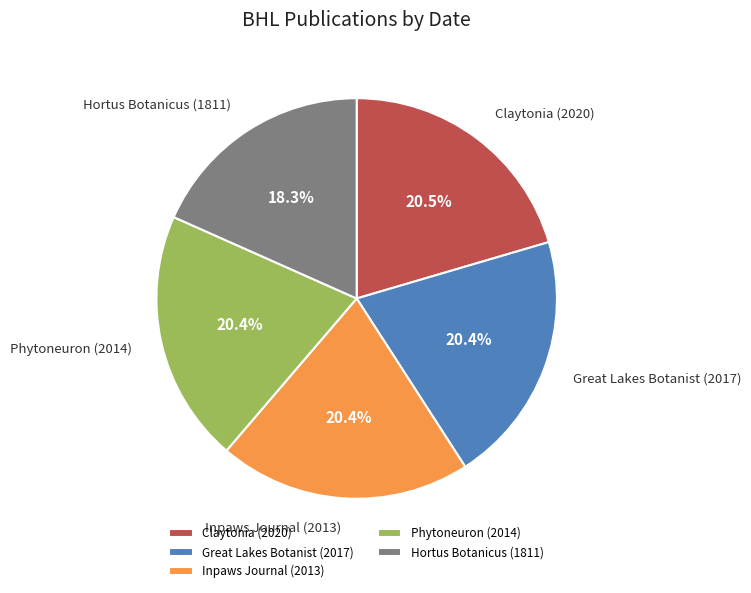

Count the number of slices in the pie.

5